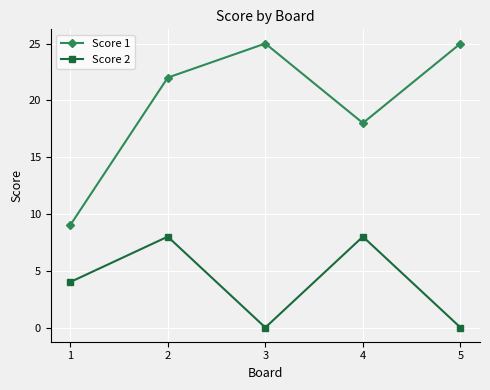

What is the lowest value of the Score 1 series?

9